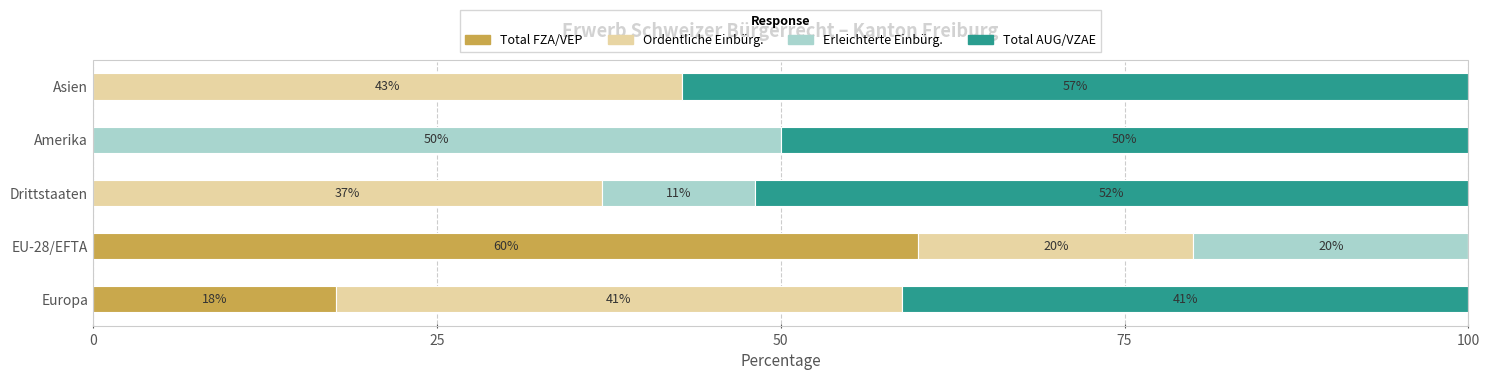

The value of Total FZA/VEP at Europa is 17.6. True or false?

True